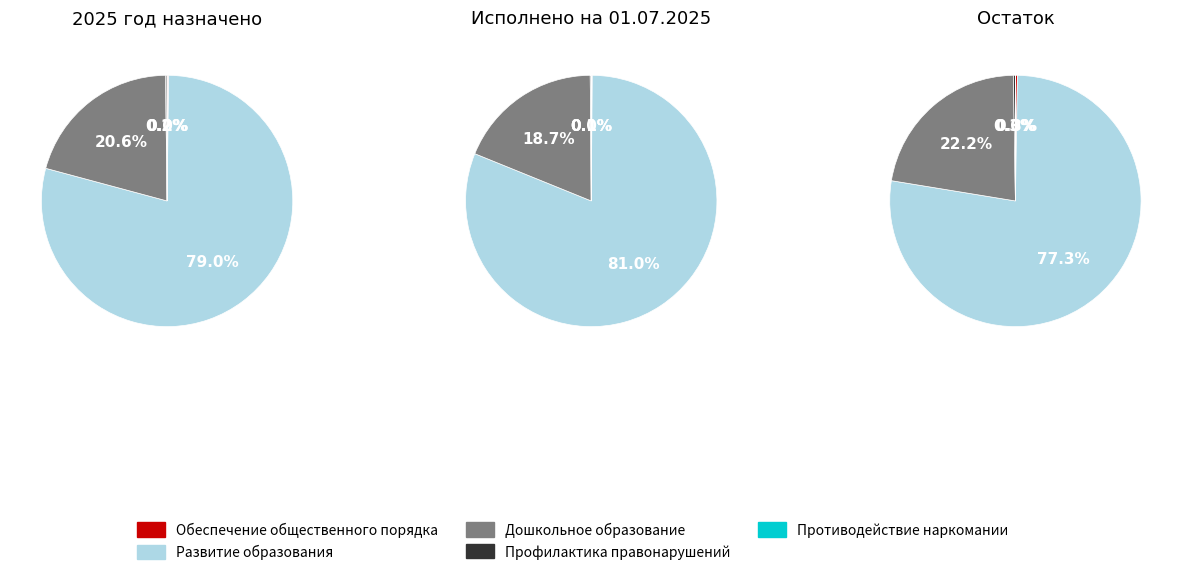

To the nearest percent, what is the average slice percentage?

20%